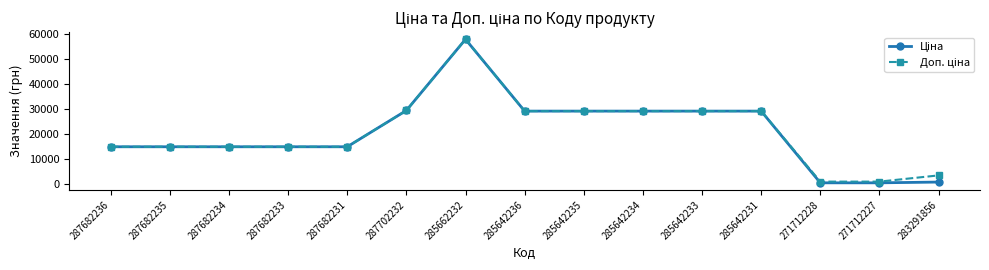

What is the greatest value displayed?

58037.0